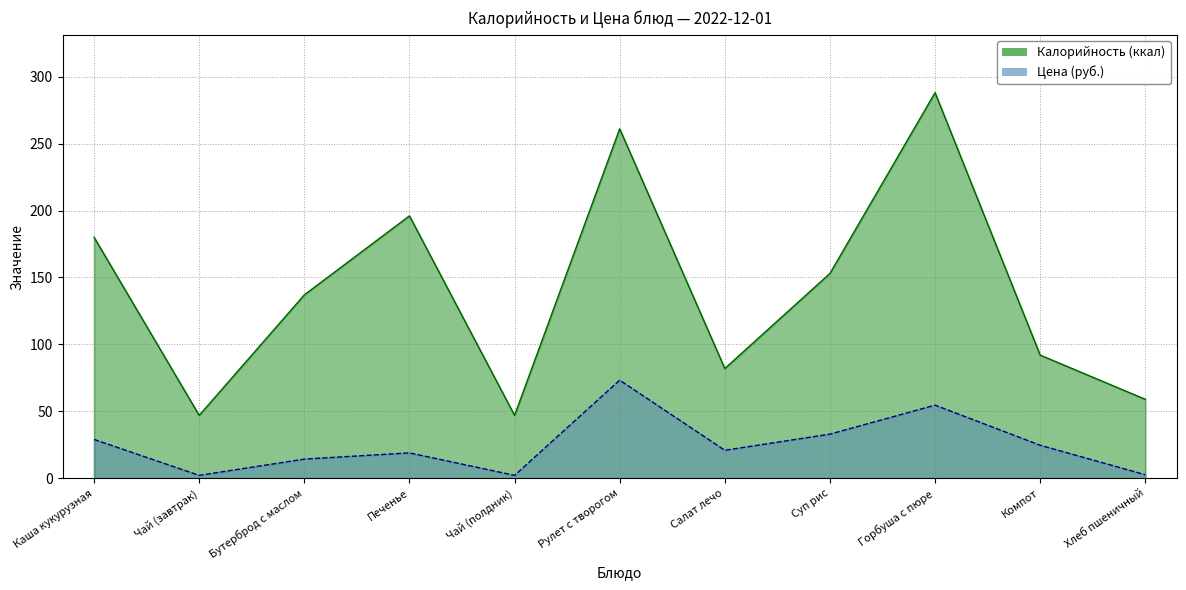

What is the minimum value shown in the chart?

2.2